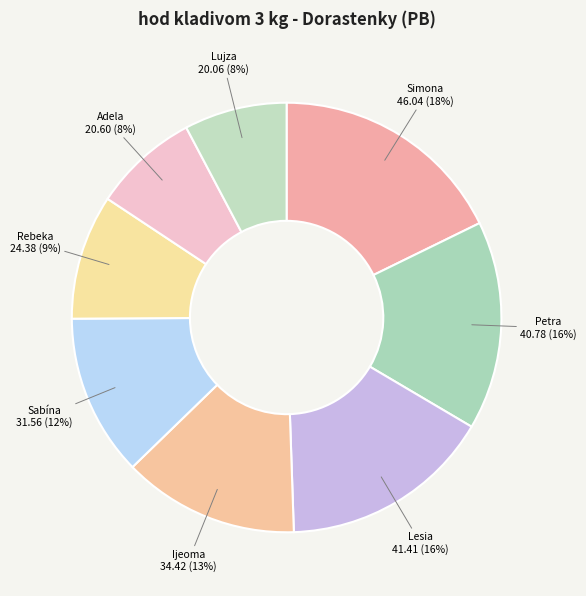

How many segments does this pie chart have?

8